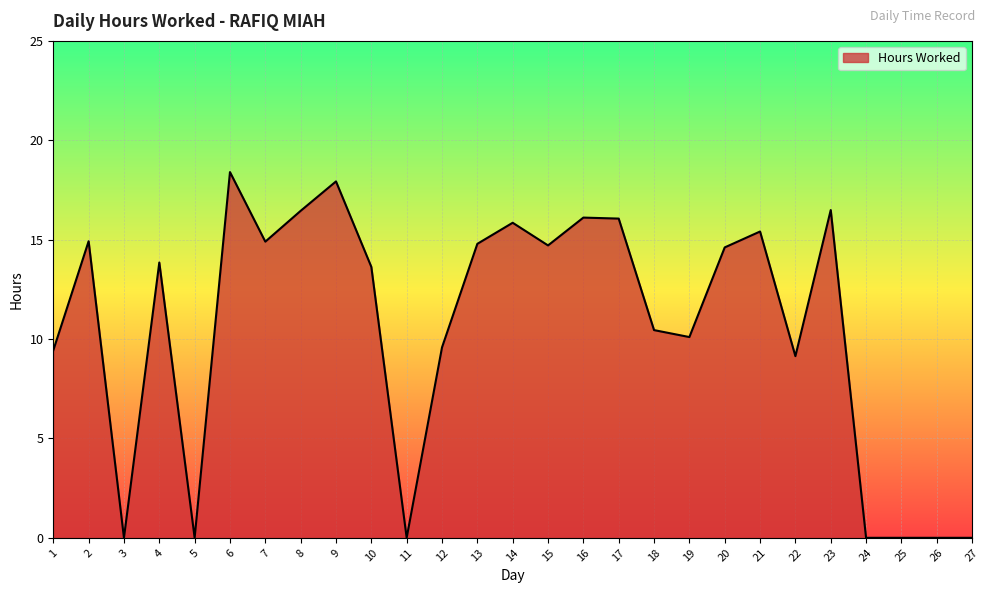

The value at 8 is 5.8. True or false?

False